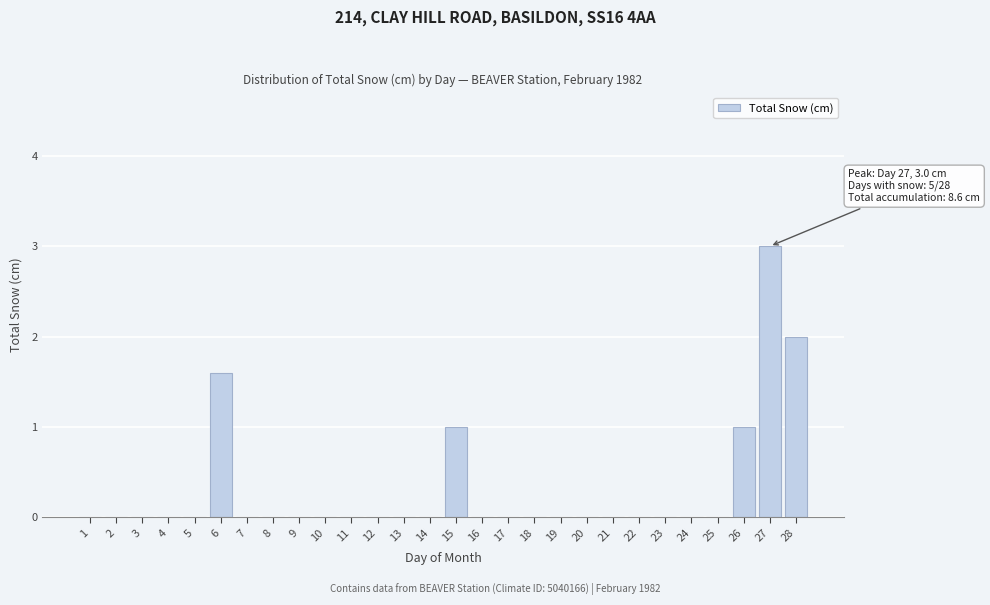

Reading left to right, what are all the values shown in this chart?

1=0.0	2=0.0	3=0.0	4=0.0	5=0.0	6=1.6	7=0.0	8=0.0	9=0.0	10=0.0	11=0.0	12=0.0	13=0.0	14=0.0	15=1.0	16=0.0	17=0.0	18=0.0	19=0.0	20=0.0	21=0.0	22=0.0	23=0.0	24=0.0	25=0.0	26=1.0	27=3.0	28=2.0